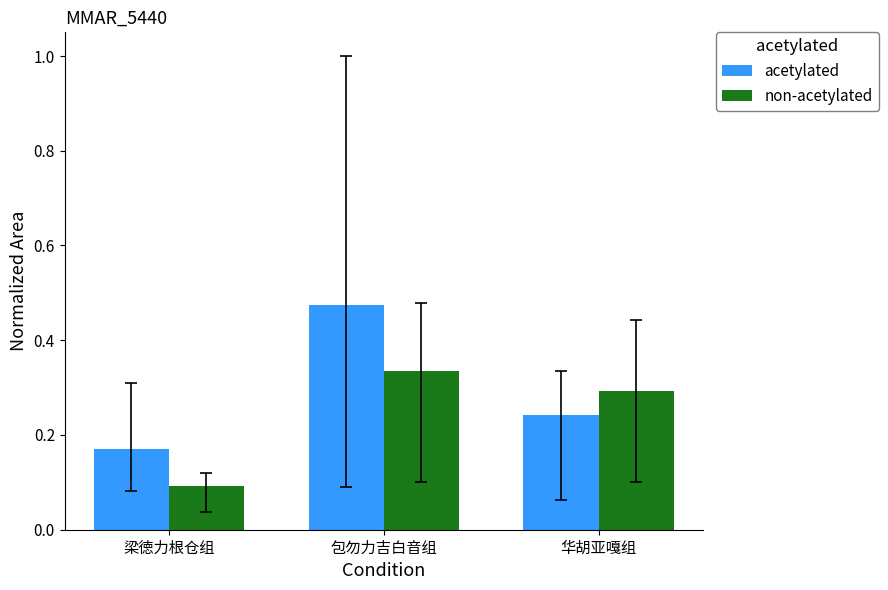

At how many categories does at least one series exceed 0?

3